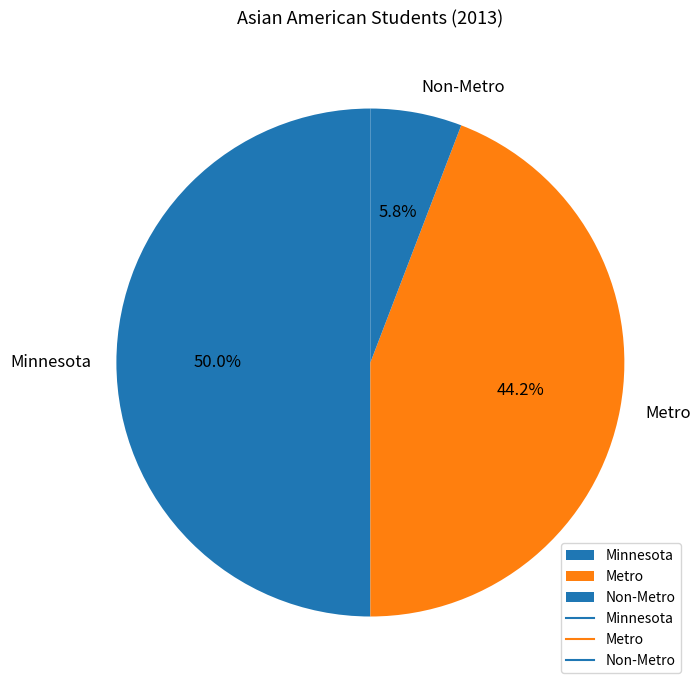

Is it true that Non-Metro is 6% of the pie?

True